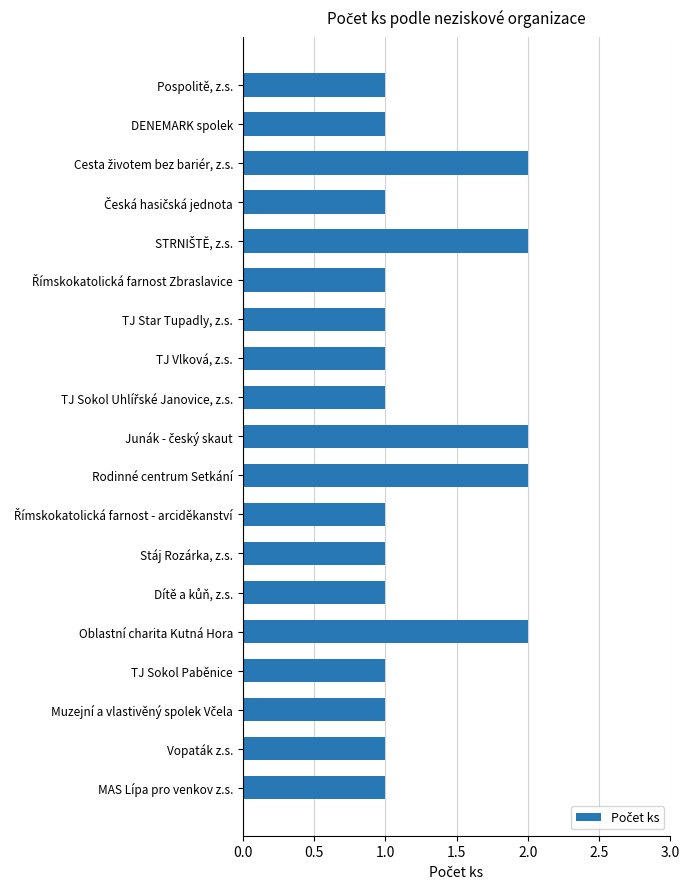

The value at Oblastní charita Kutná Hora is 3. True or false?

False